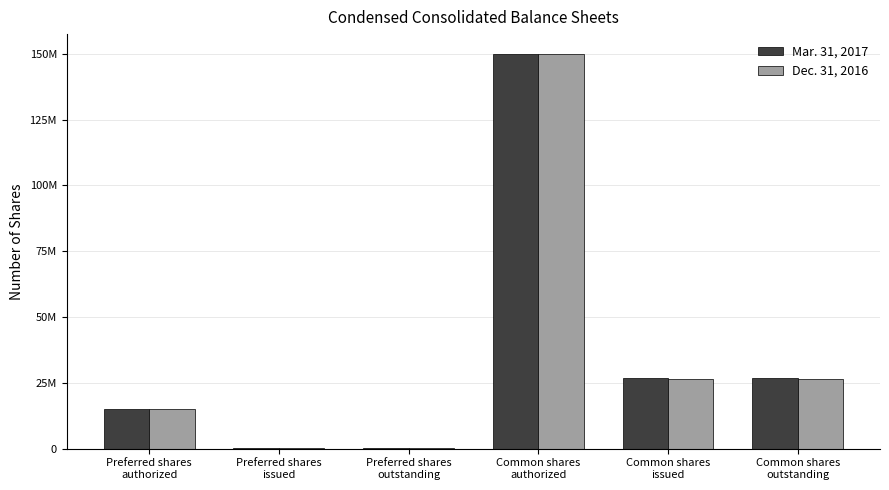

What are all the series names shown in the legend?

Mar. 31, 2017, Dec. 31, 2016